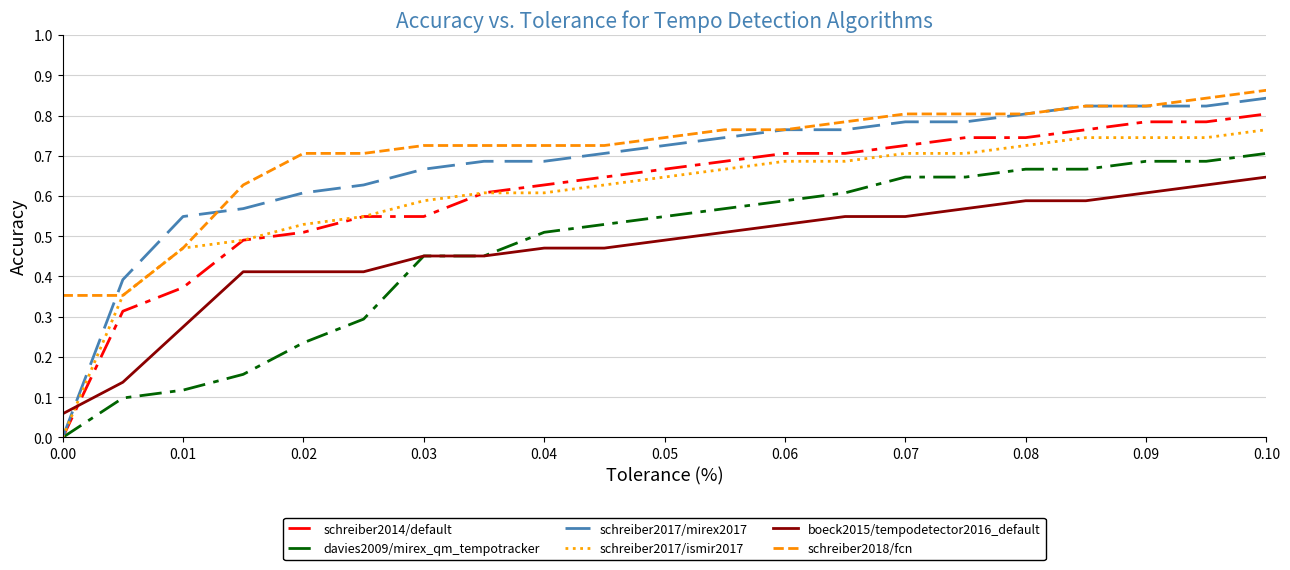

How many positive values does the schreiber2017/ismir2017 series have?

20